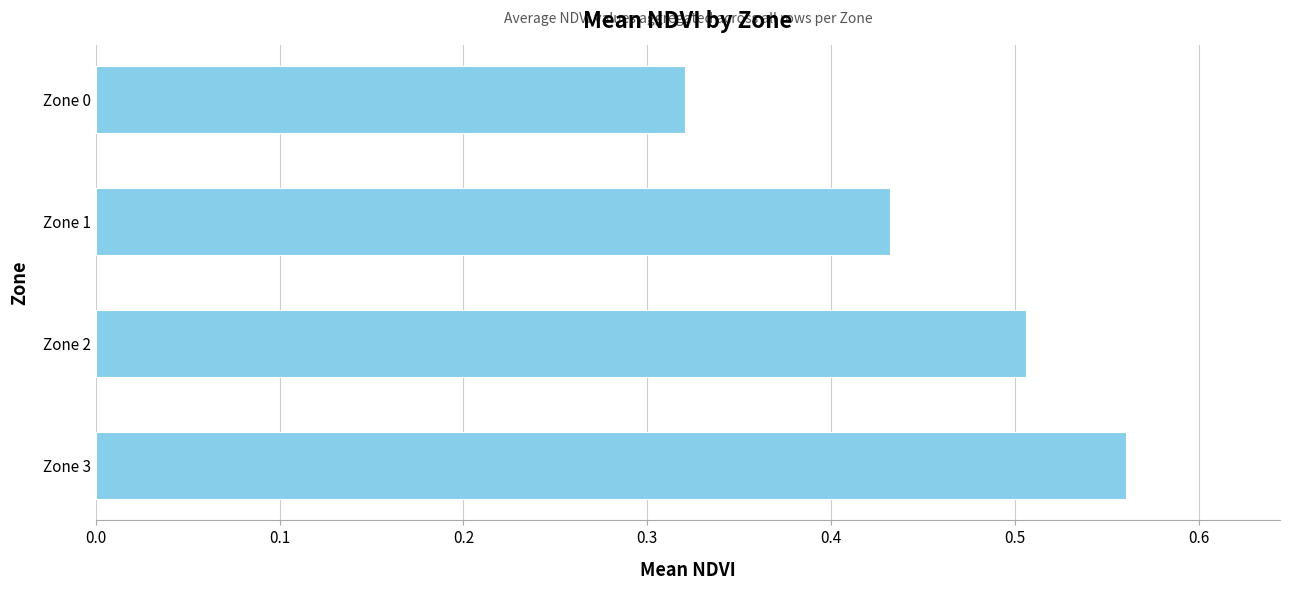

The value at Zone 2 is 0.5. True or false?

True